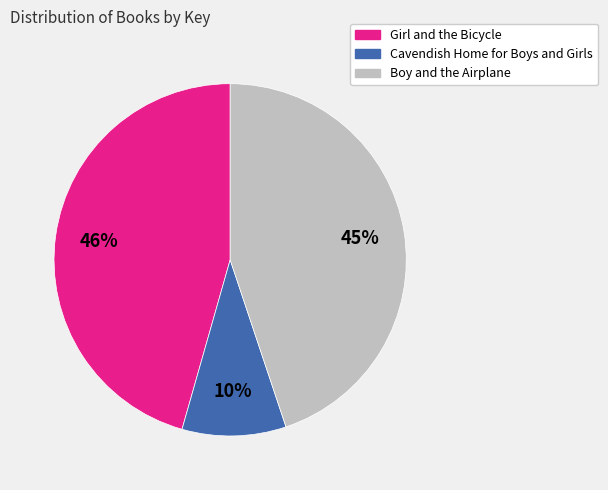

Approximately how many times larger is the value at Girl and the Bicycle compared to Boy and the Airplane?

1.0